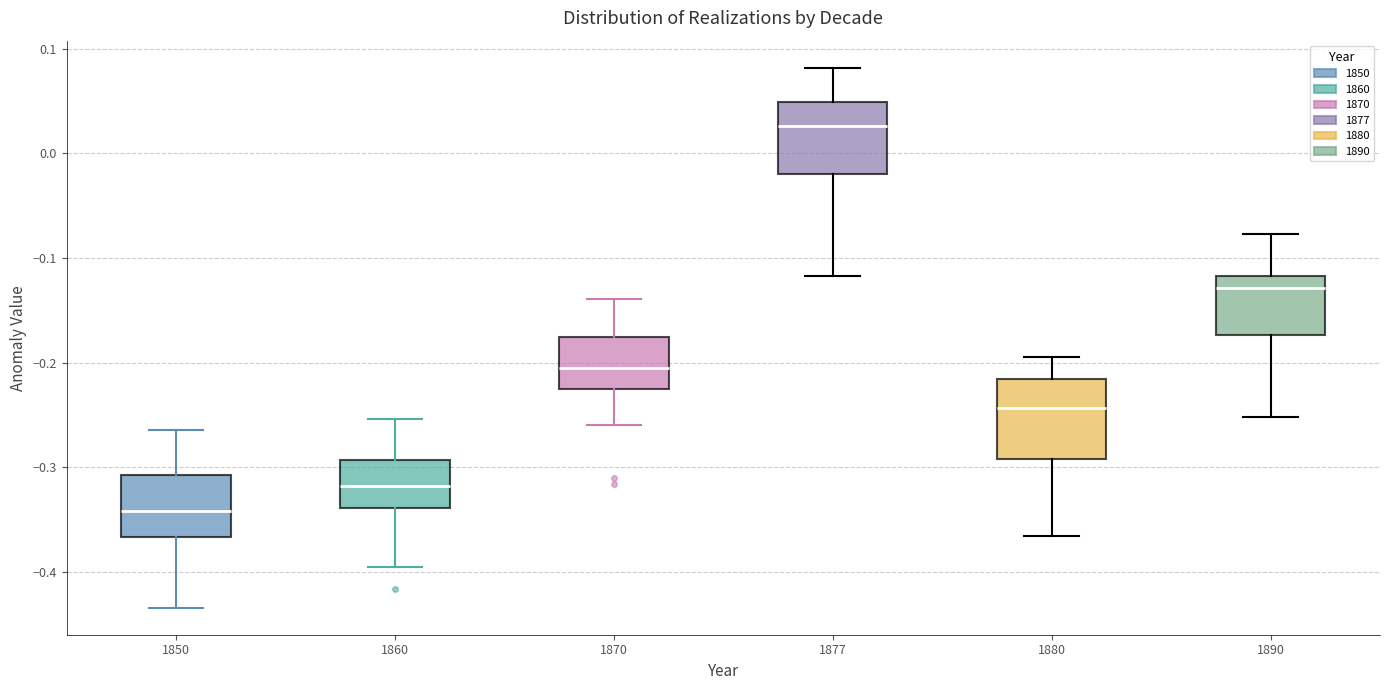

Reading left to right, transcribe this box plot: for each box, give where its median line is, the range the box spans, and where its two whiskers end, as read against the y-axis. The values are not printed on the chart, so give them approximately, as read against the axis.

1850: median -0.34, box -0.37 to -0.31, whiskers -0.43 to -0.26
1860: median -0.32, box -0.34 to -0.29, whiskers -0.40 to -0.25
1870: median -0.21, box -0.23 to -0.18, whiskers -0.26 to -0.14
1877: median 0.03, box -0.02 to 0.05, whiskers -0.12 to 0.08
1880: median -0.24, box -0.29 to -0.22, whiskers -0.37 to -0.20
1890: median -0.13, box -0.17 to -0.12, whiskers -0.25 to -0.08